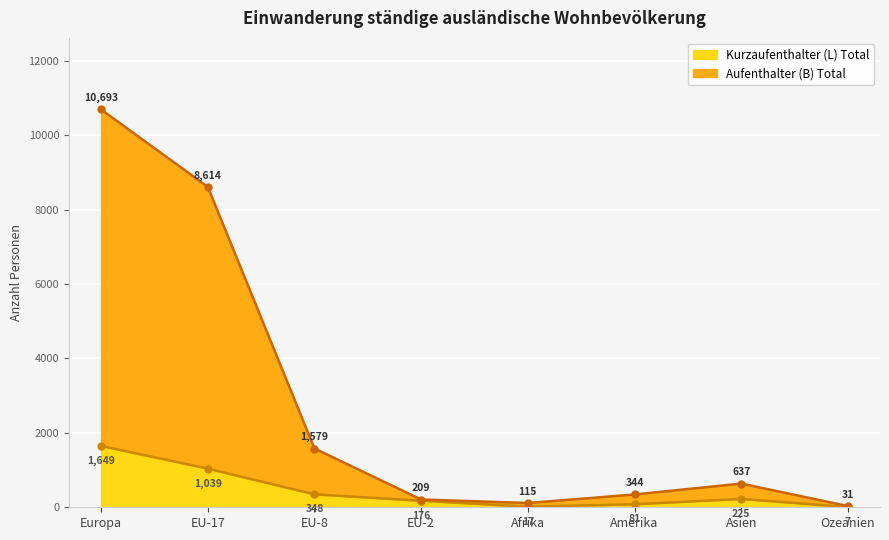

Which has a higher value, EU-8 or Europa?

Europa